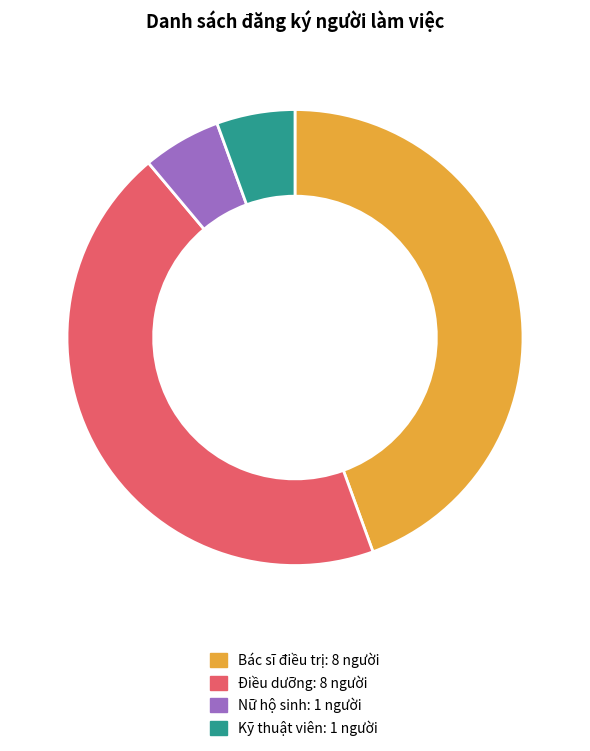

Is it true that Nữ hộ sinh is 16% of the pie?

False